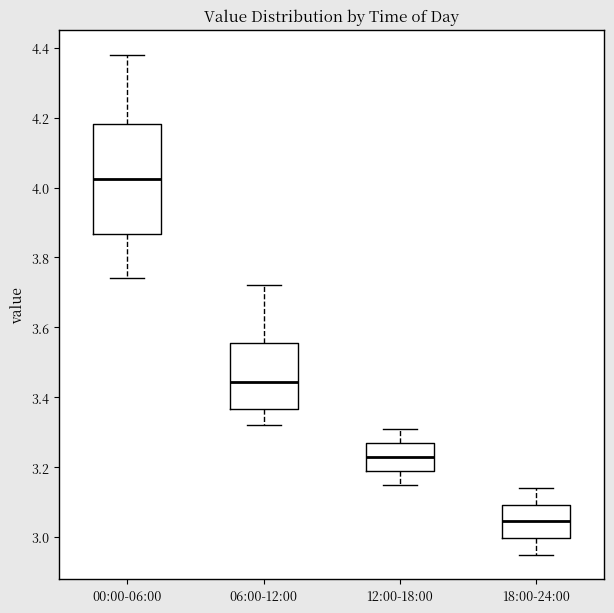

Reading left to right, read every box against the y-axis: the position of its median line, the range the box covers, and the ends of its whiskers. The values are not printed on the chart, so give them approximately, as read against the axis.

00:00-06:00: median 4.02, box 3.86 to 4.18, whiskers 3.74 to 4.38
06:00-12:00: median 3.44, box 3.36 to 3.56, whiskers 3.32 to 3.72
12:00-18:00: median 3.24, box 3.20 to 3.28, whiskers 3.16 to 3.32
18:00-24:00: median 3.04, box 3.00 to 3.10, whiskers 2.96 to 3.14